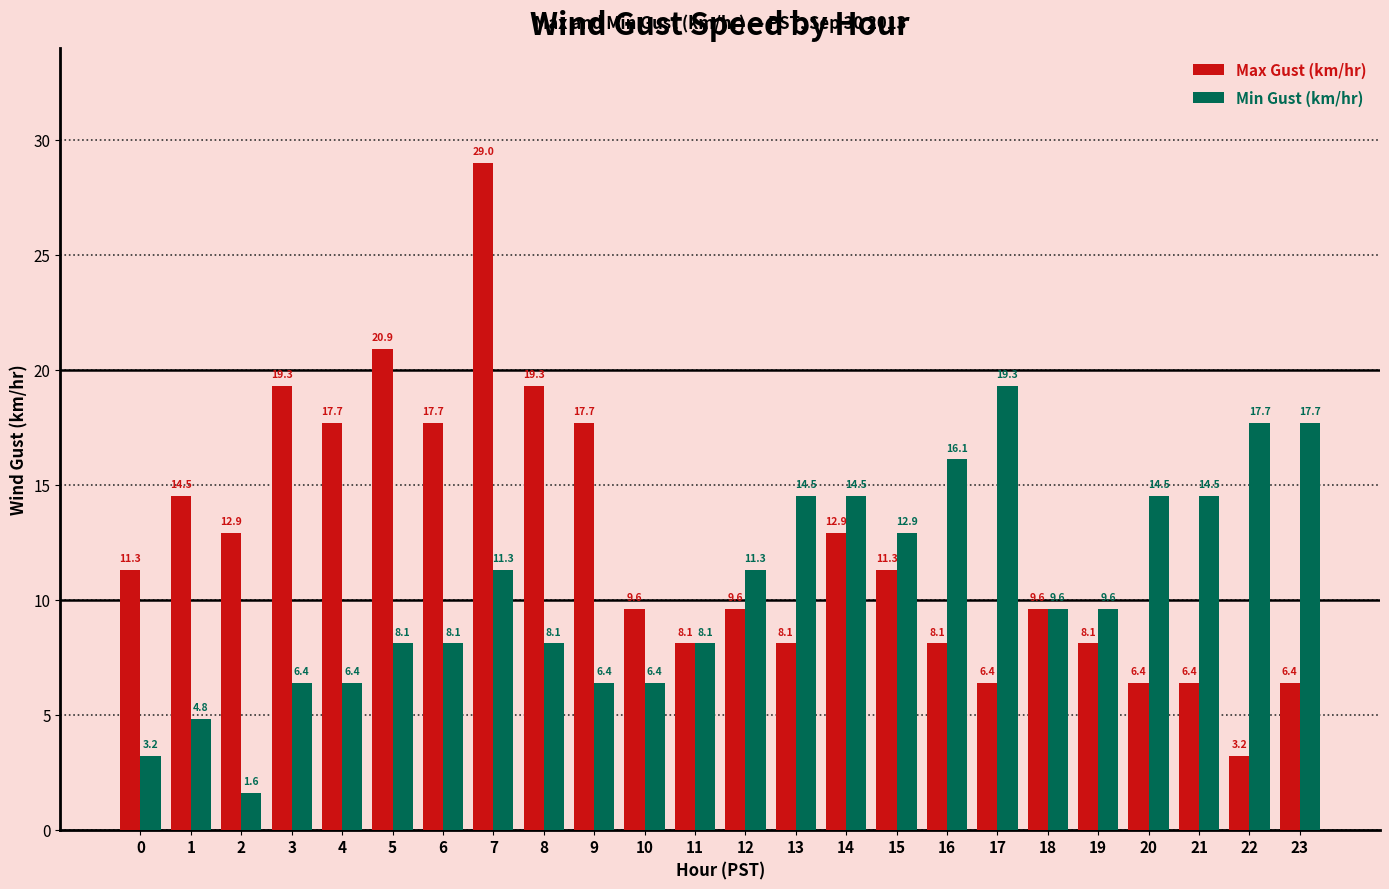

True or false: Min Gust (km/hr) has a value of 8.1 at 5.

True